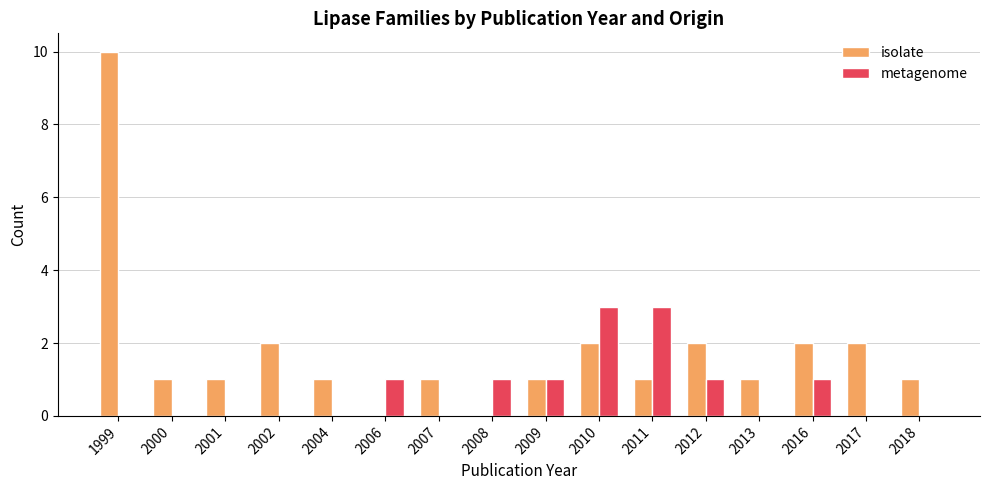

What is the sum of all isolate values?

28